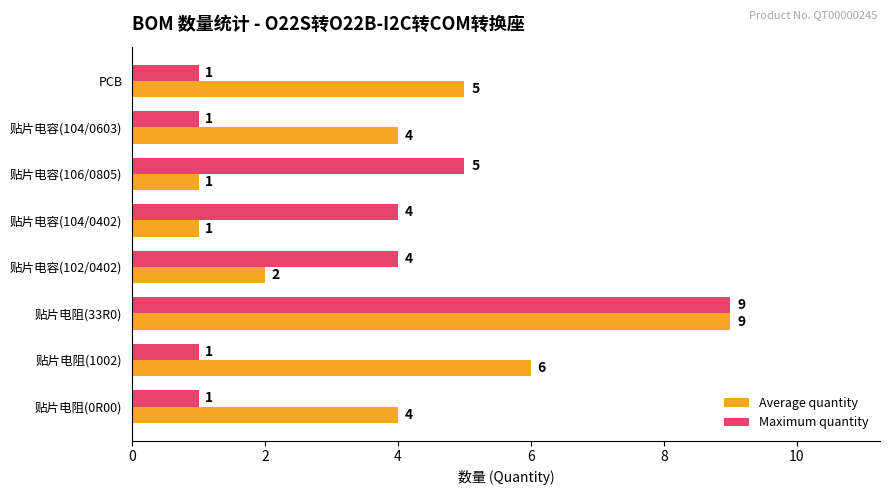

How many distinct data groups are displayed?

2